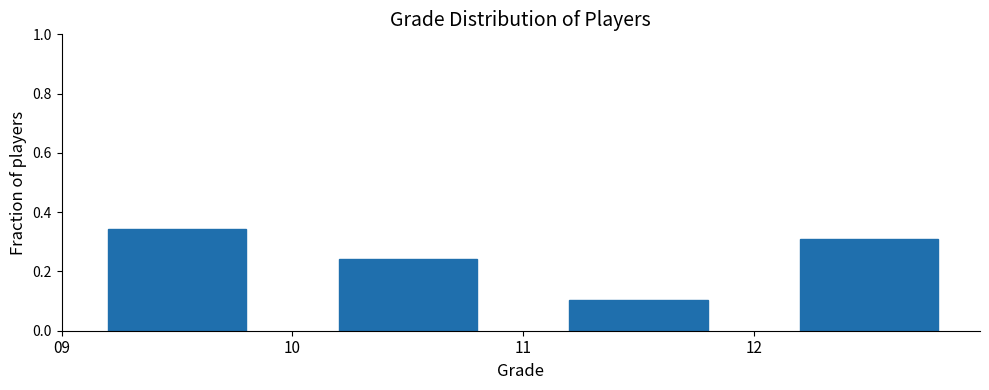

Over which range of the x-axis is the bar tallest?

9 to 10